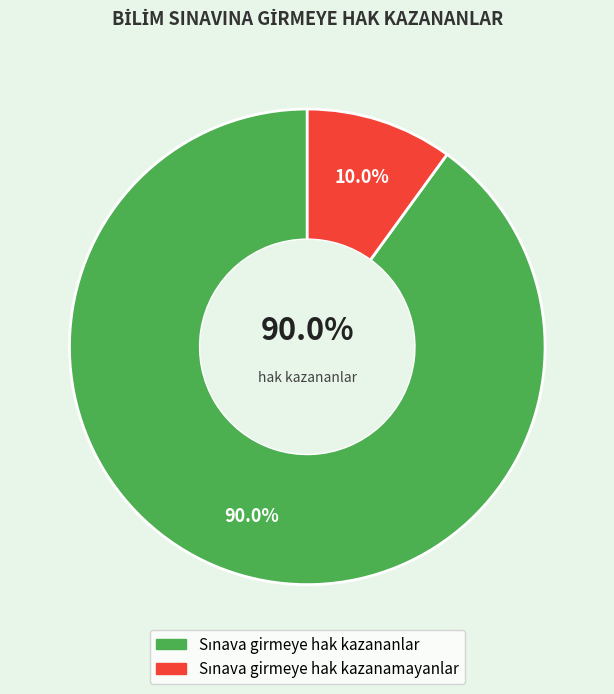

Approximately how many times larger is the value at Sınava girmeye hak kazananlar compared to Sınava girmeye hak kazanamayanlar?

9.0